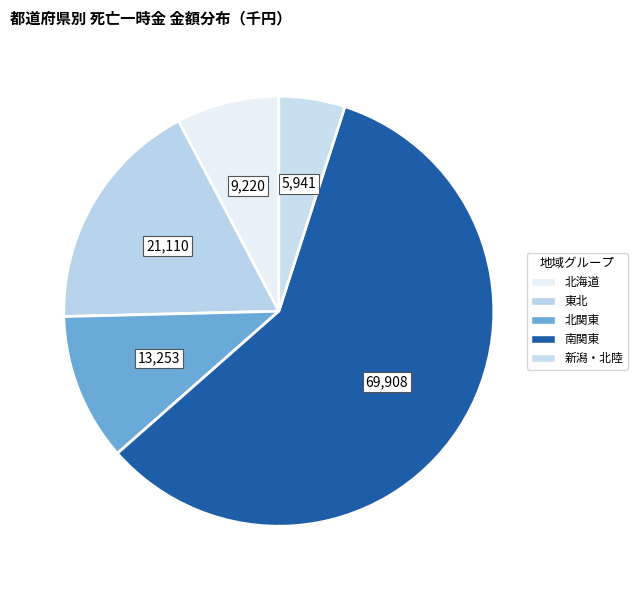

How many slices are in this pie chart?

5